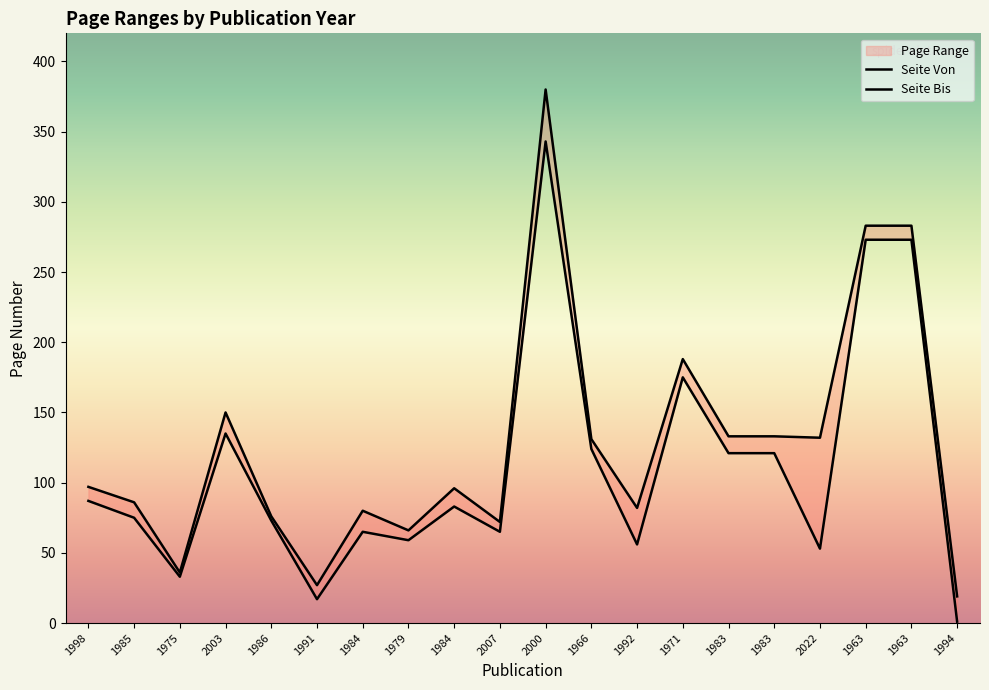

Which category has the lowest value in the Seite Von series?

1994